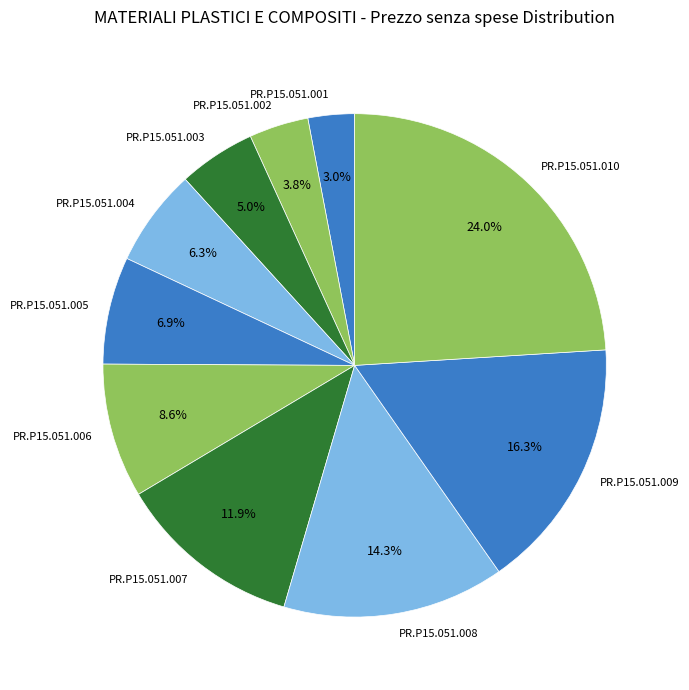

Does any single category account for the majority?

No